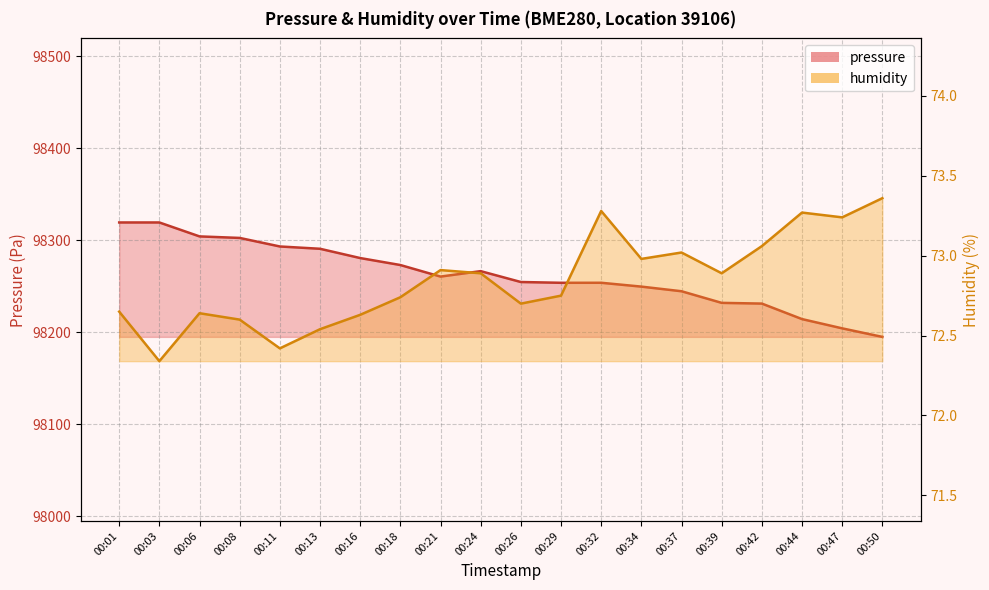

What is the smallest value displayed?

72.3